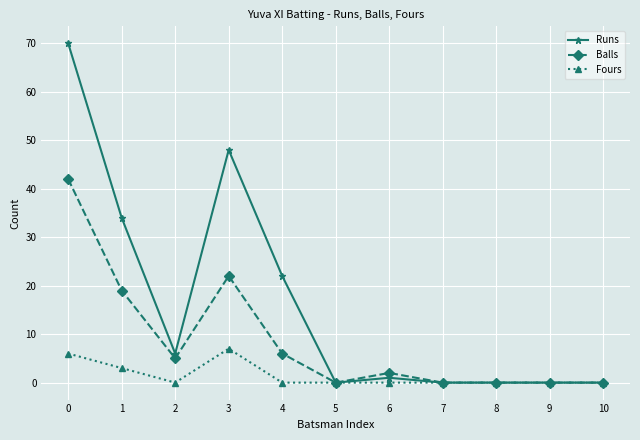

Reading left to right, list all the values displayed in this chart.

Runs: 0=70	1=34	2=6	3=48	4=22	5=0	6=1	7=0	8=0	9=0	10=0
Balls: 0=42	1=19	2=5	3=22	4=6	5=0	6=2	7=0	8=0	9=0	10=0
Fours: 0=6	1=3	2=0	3=7	4=0	5=0	6=0	7=0	8=0	9=0	10=0